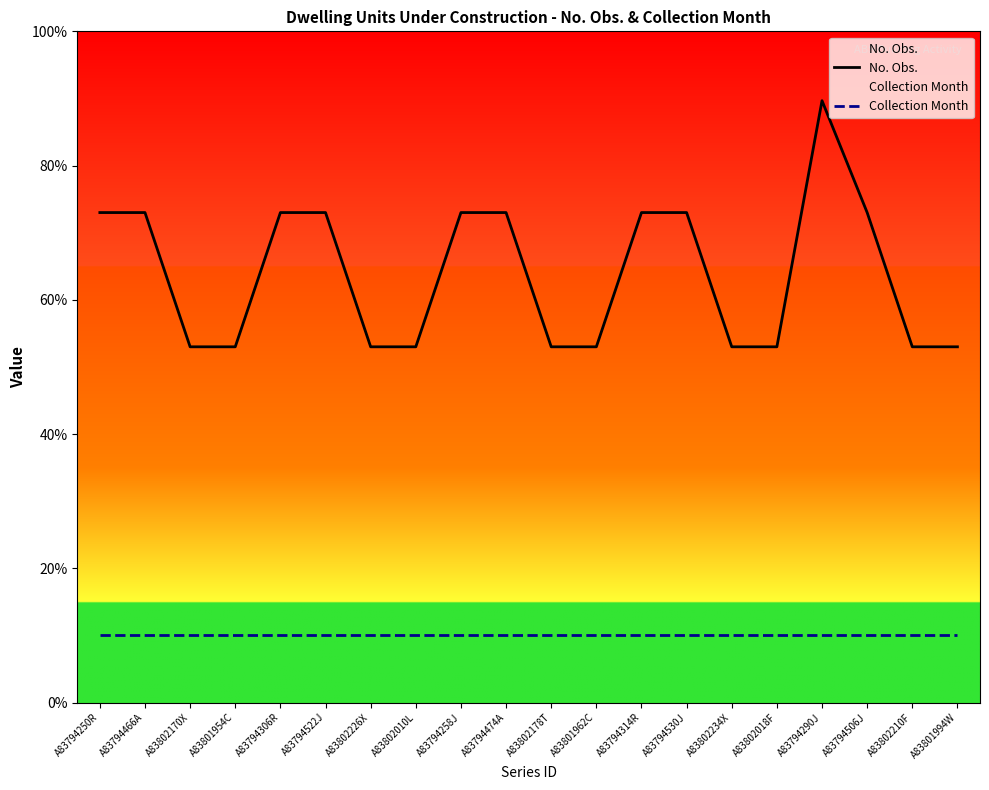

Which series changed the most between A83794474A and A83794506J?

No. Obs.